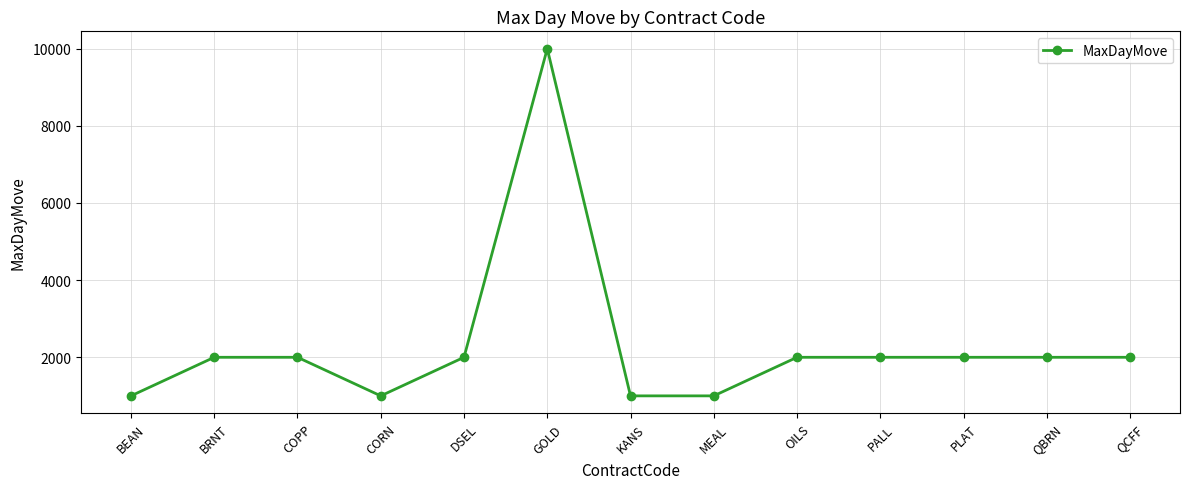

What value does the data have at QBRN, to the nearest 10?

2000